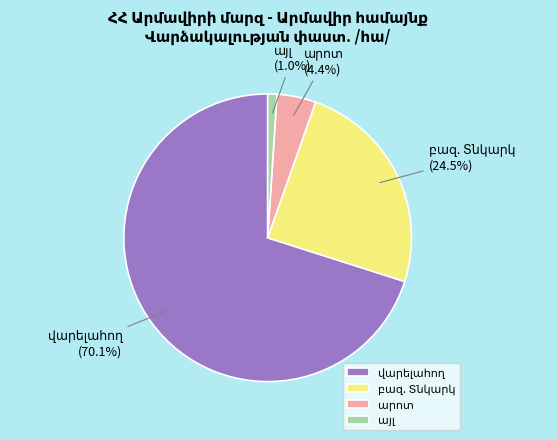

Does any single category account for the majority?

Yes